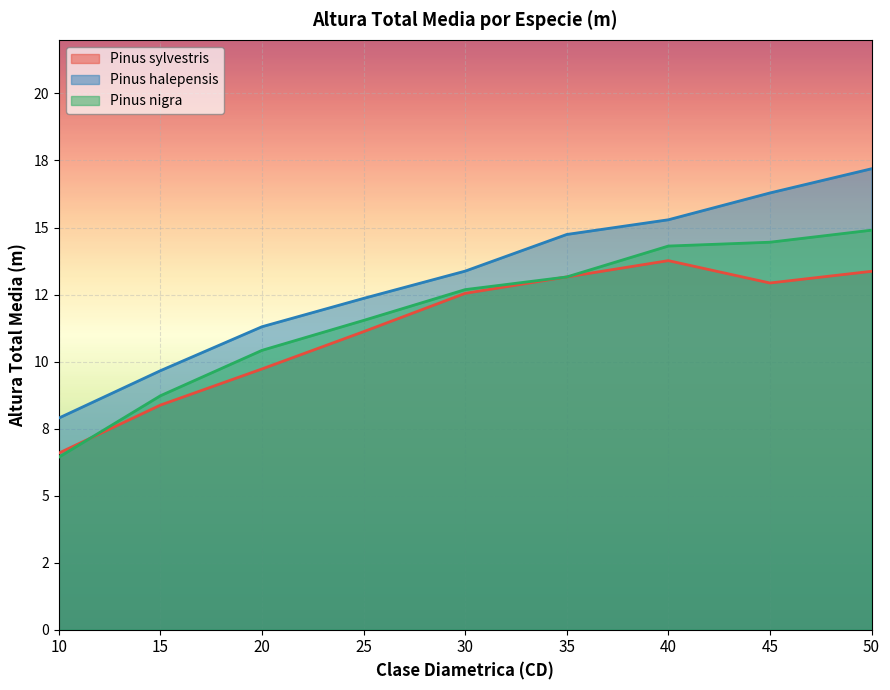

True or false: Pinus halepensis and Pinus nigra intersect in this chart.

False